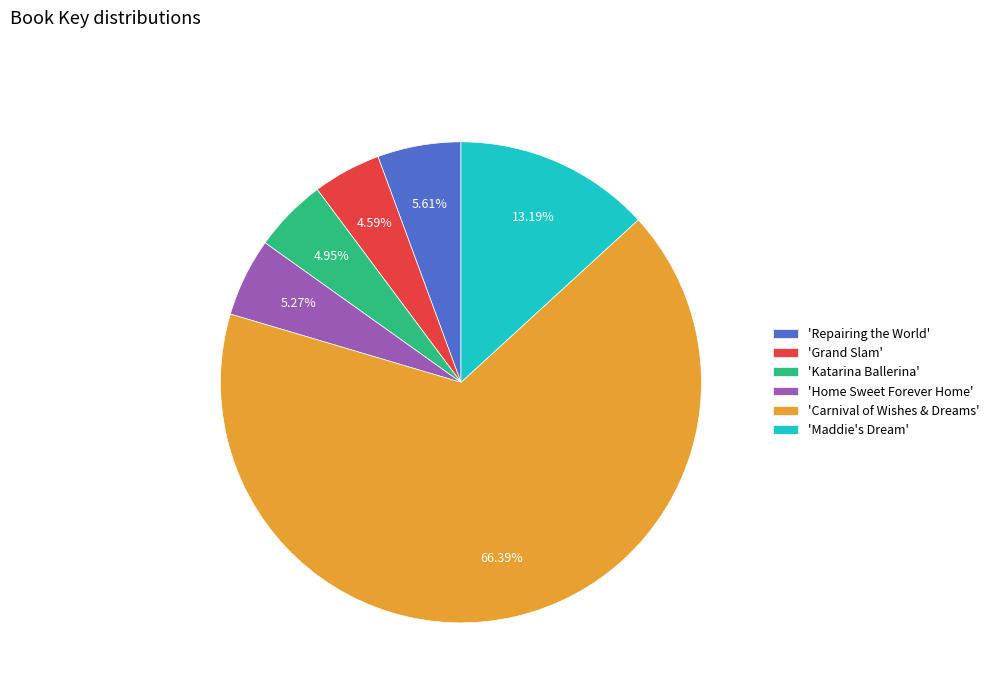

Which has a higher value, 'Katarina Ballerina' or 'Carnival of Wishes & Dreams'?

'Carnival of Wishes & Dreams'